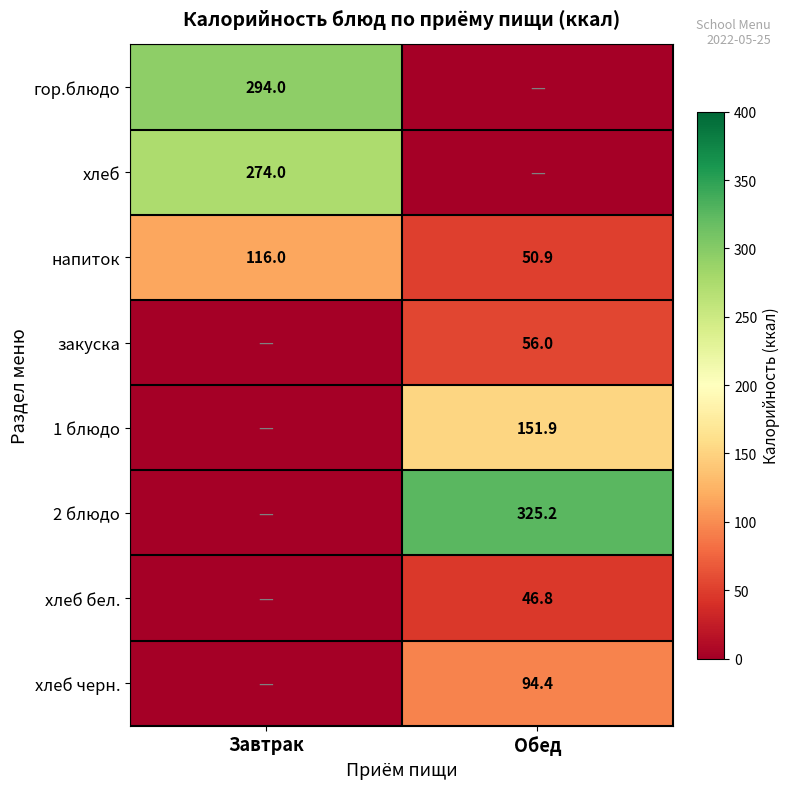

The напиток series shows 167.2 at Завтрак. True or false?

False